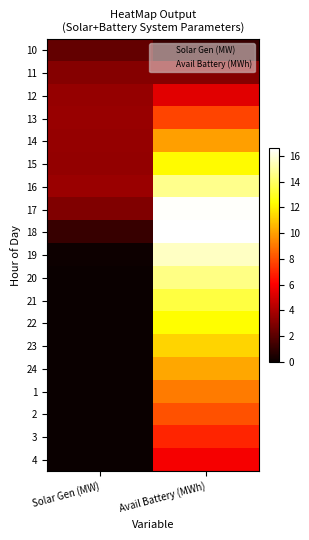

How many data points does each series have?

2